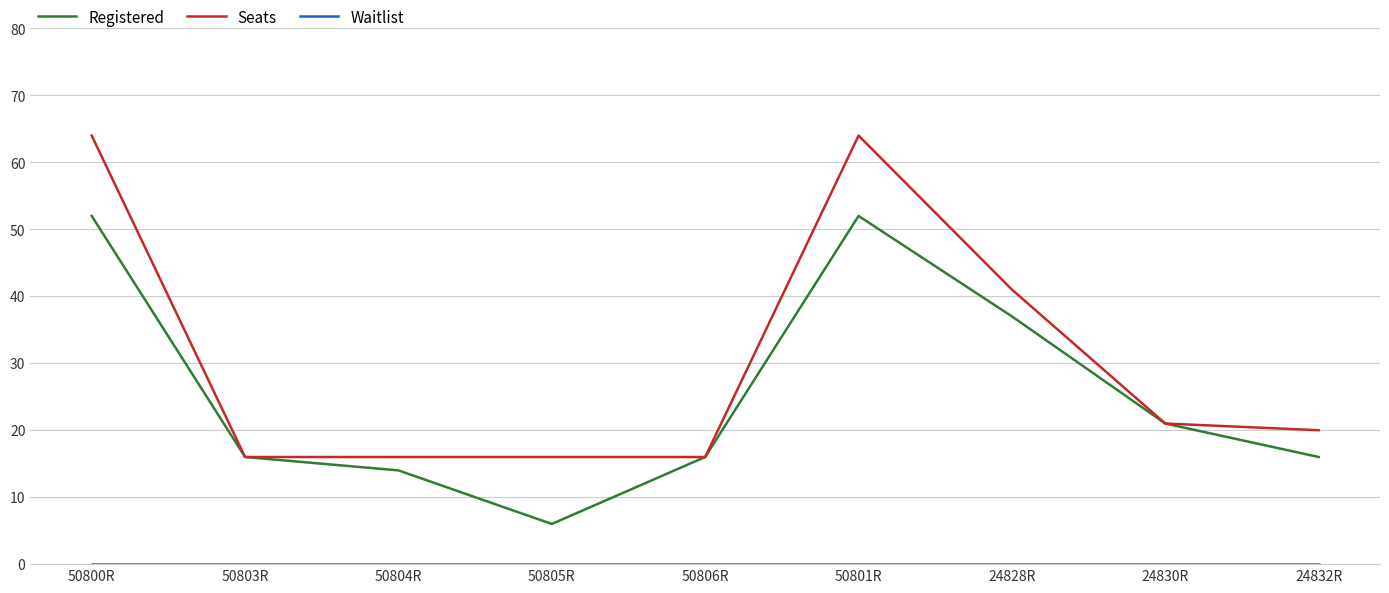

Between 50803R and 50801R, which series saw the biggest shift?

Seats